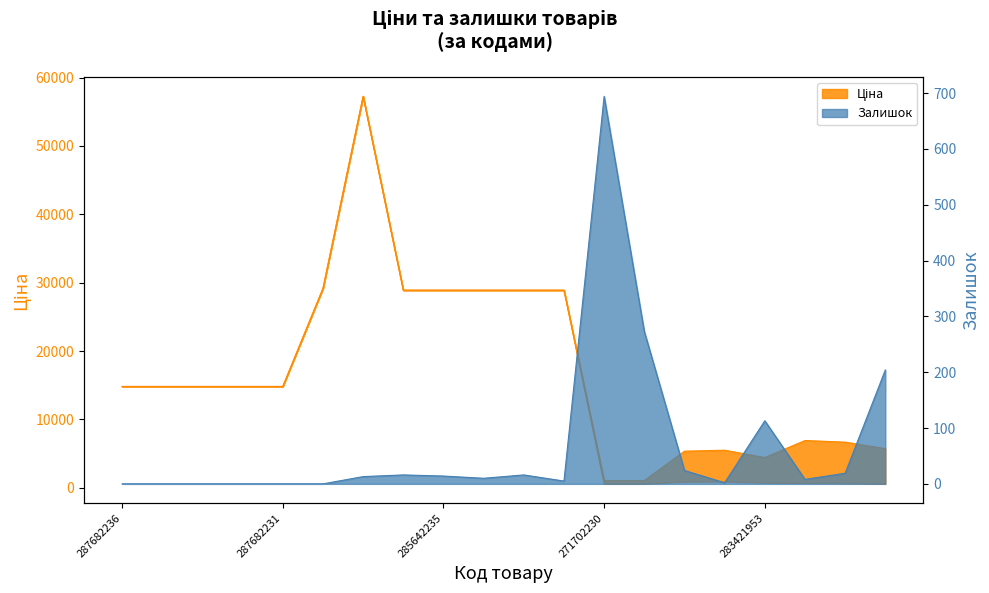

What is the spread (max minus min) of values at 287682233?

14817.6